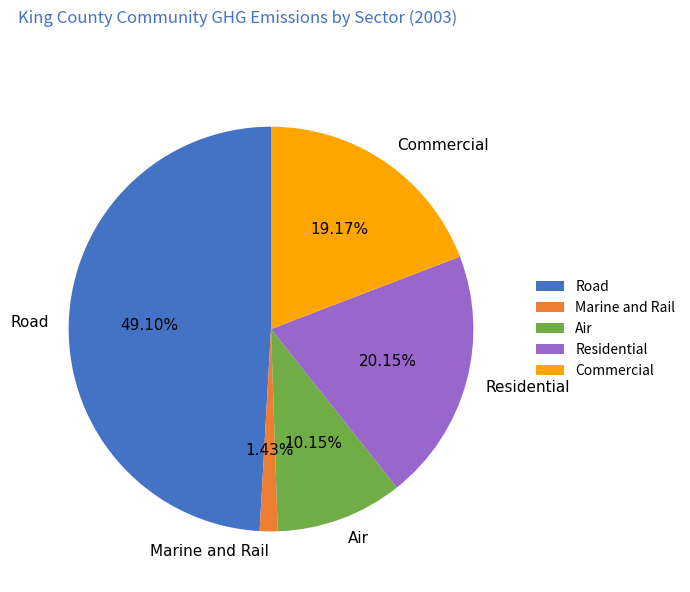

How many slices are in this pie chart?

5